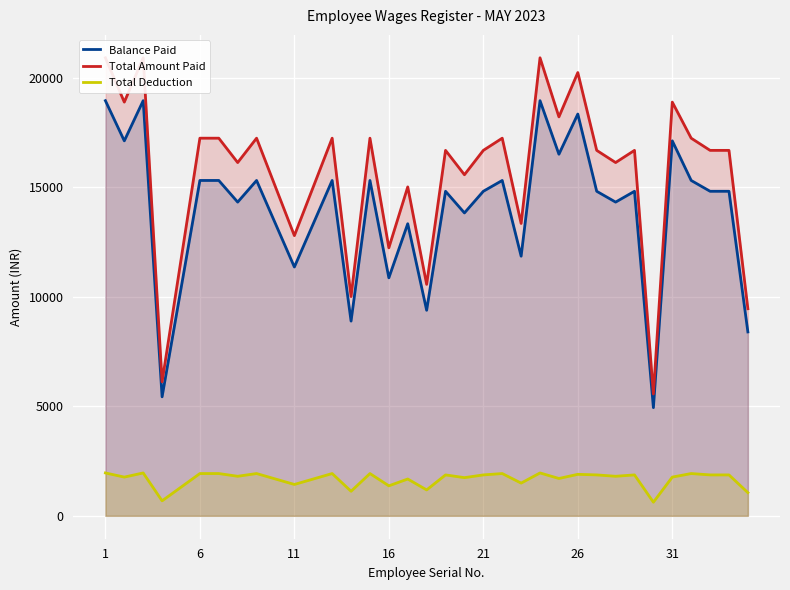

True or false: Balance Paid and Total Deduction intersect in this chart.

False